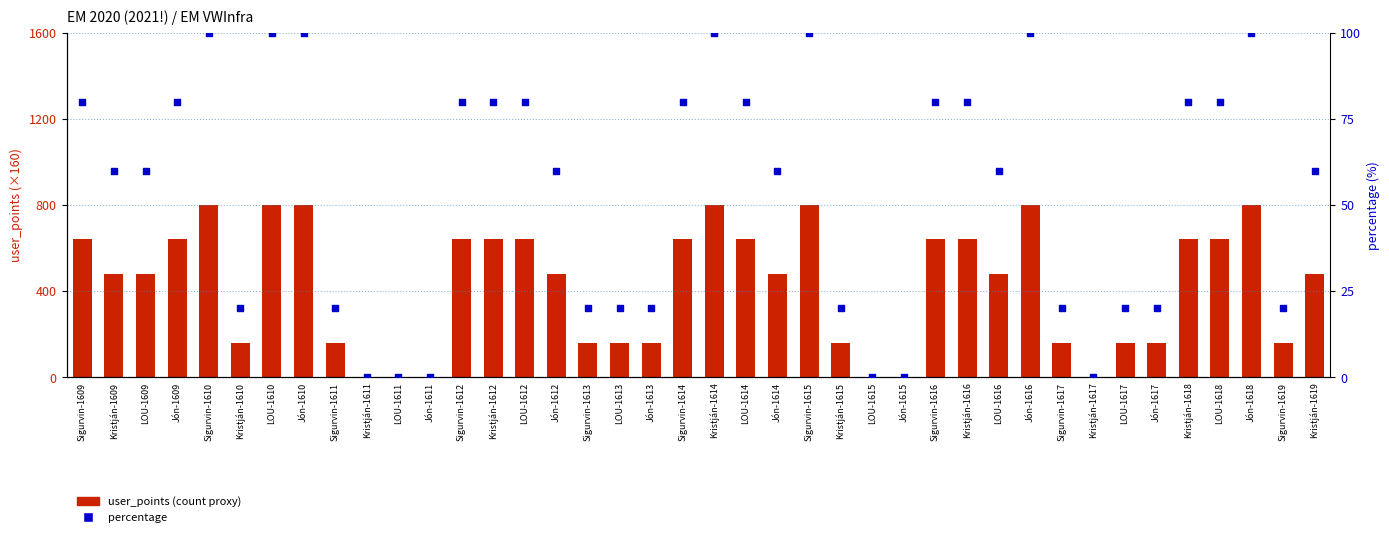

Which series has the widest spread of Y values?

user_points (scaled)